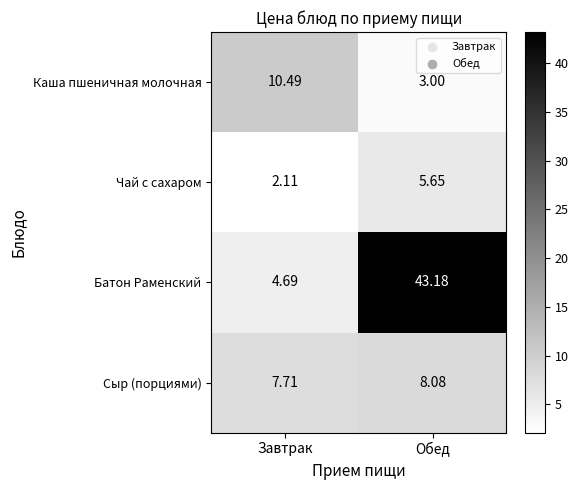

Which label corresponds to the smallest value in the chart?

Завтрак